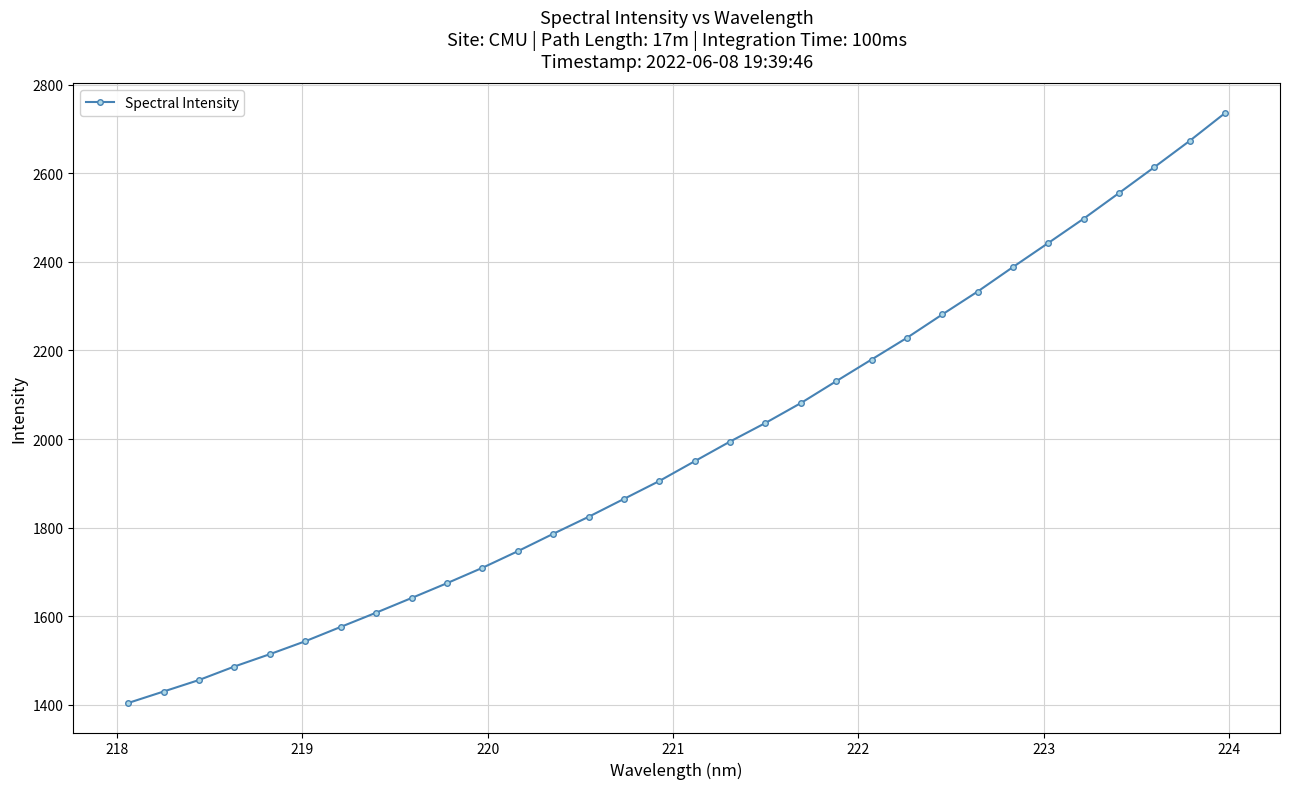

What is the value of the 31st point from the left?

2673.3